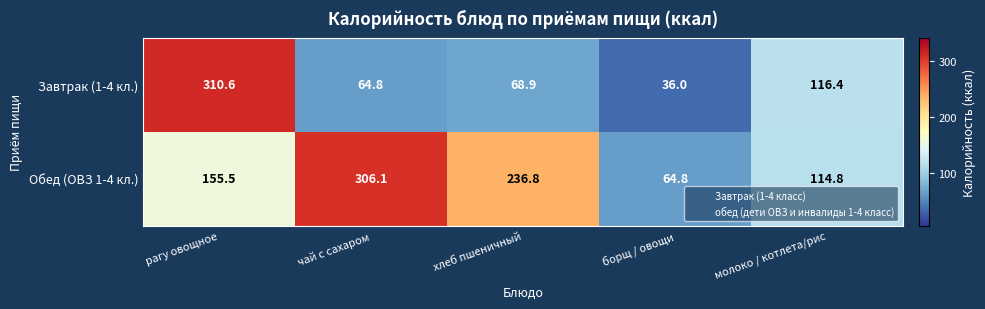

What is the minimum value shown in the chart?

36.0